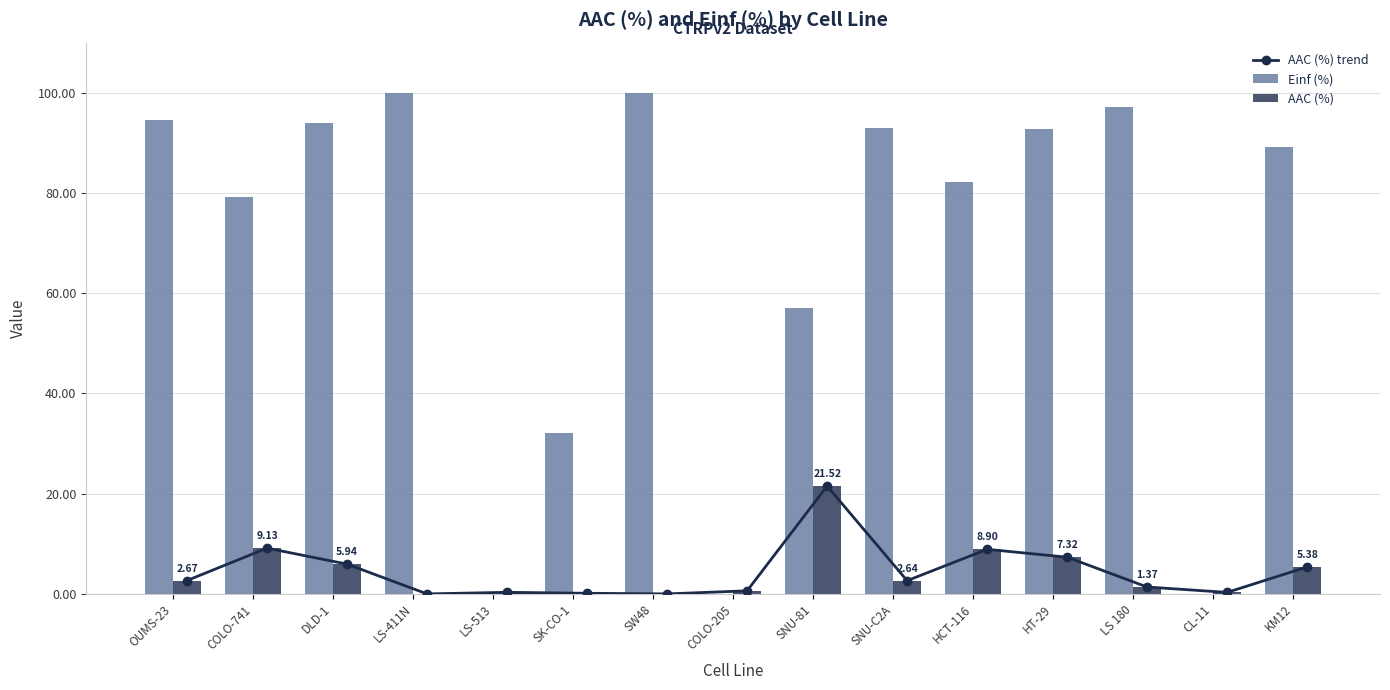

Which category has the lowest value across all series?

LS-411N